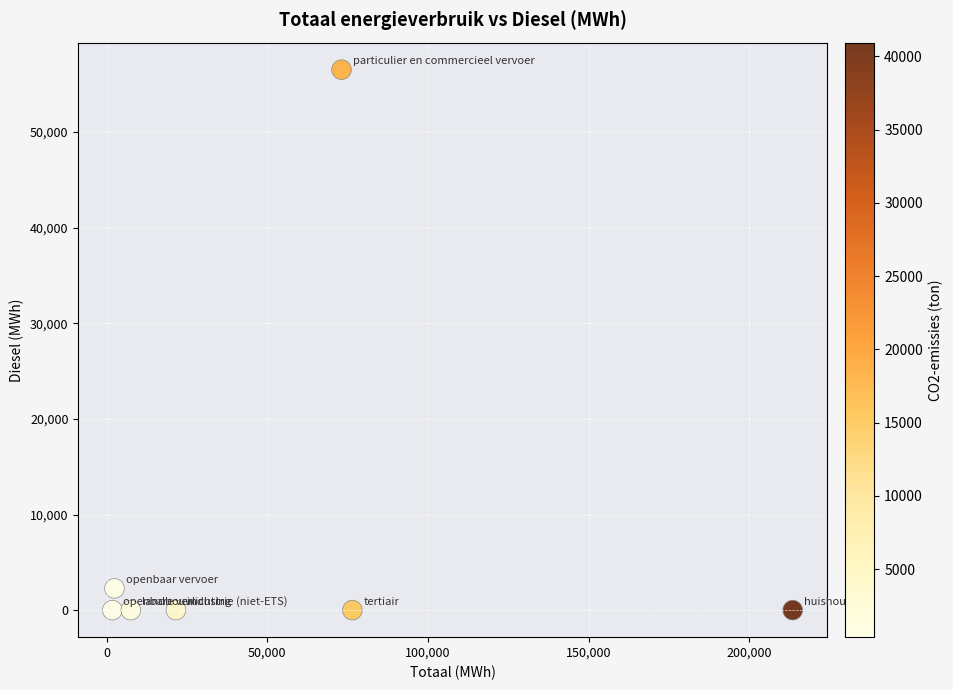

What Y value in the scatter plot is closest to 28267?

2276.7